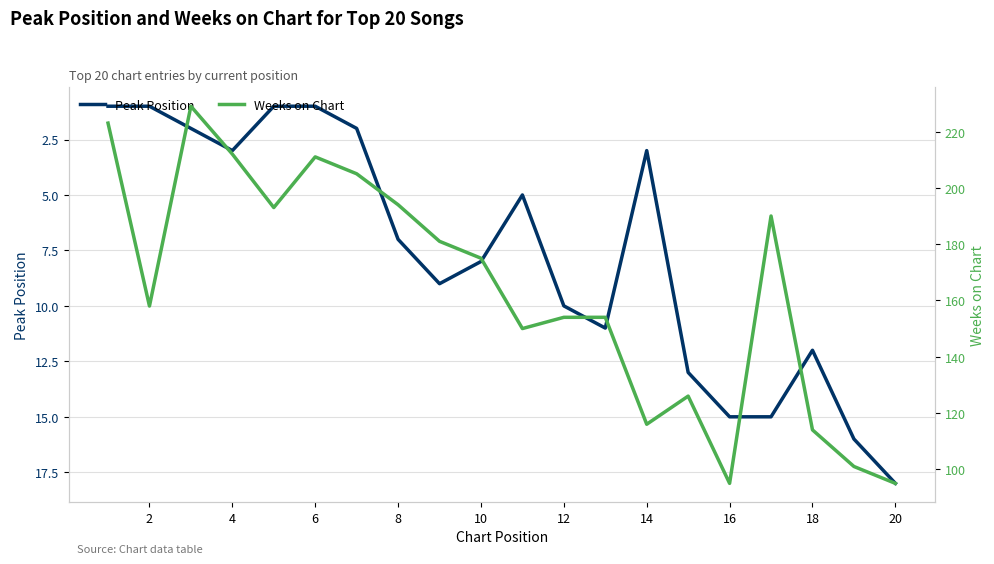

The Peak Position series shows 20 at 16. True or false?

False